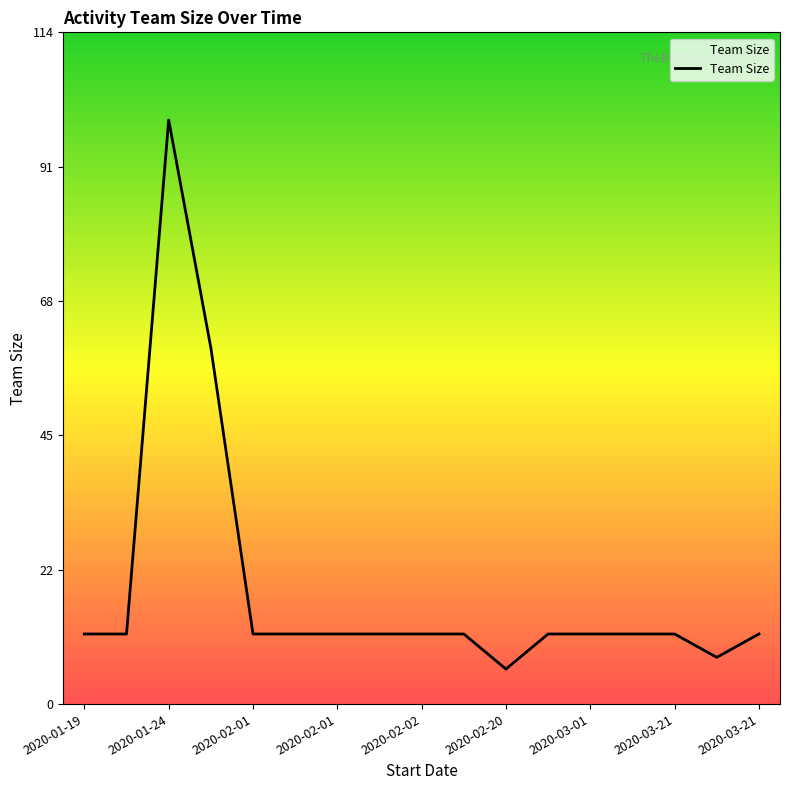

What is the difference between the maximum and minimum values?

94